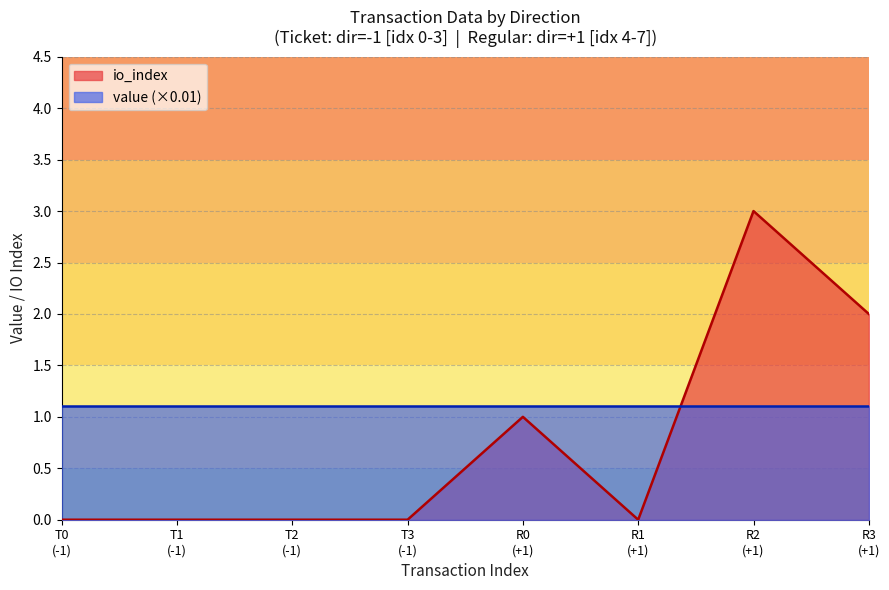

List the series in order of their peak value, highest first.

io_index, value (×0.01)